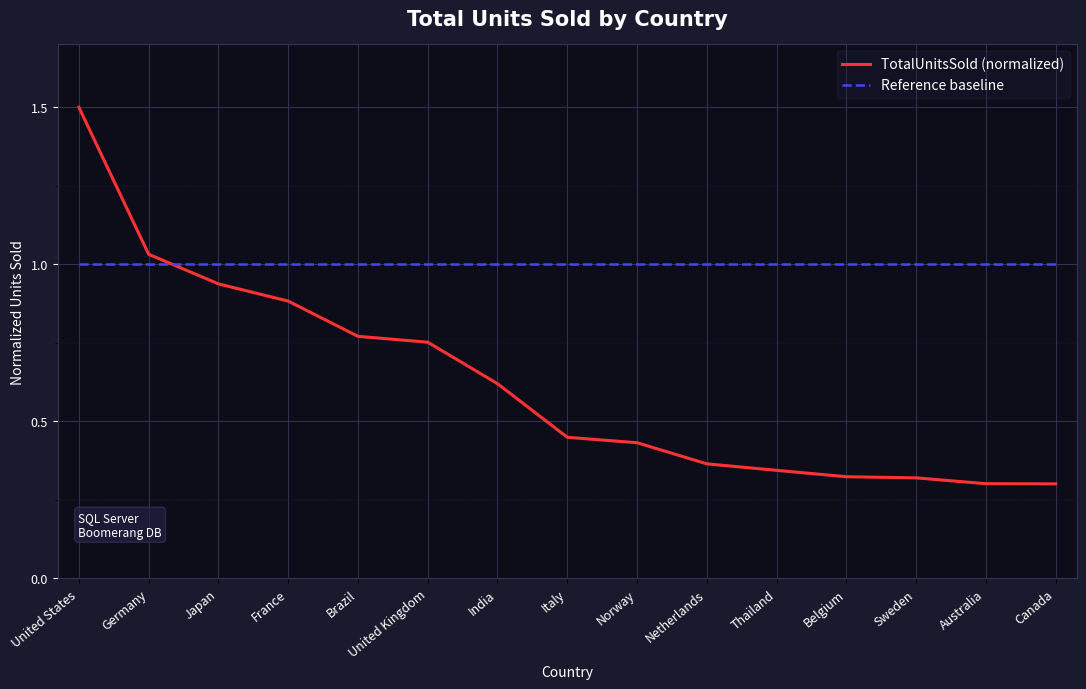

How many intersections are there between TotalUnitsSold (normalized) and Reference baseline?

1